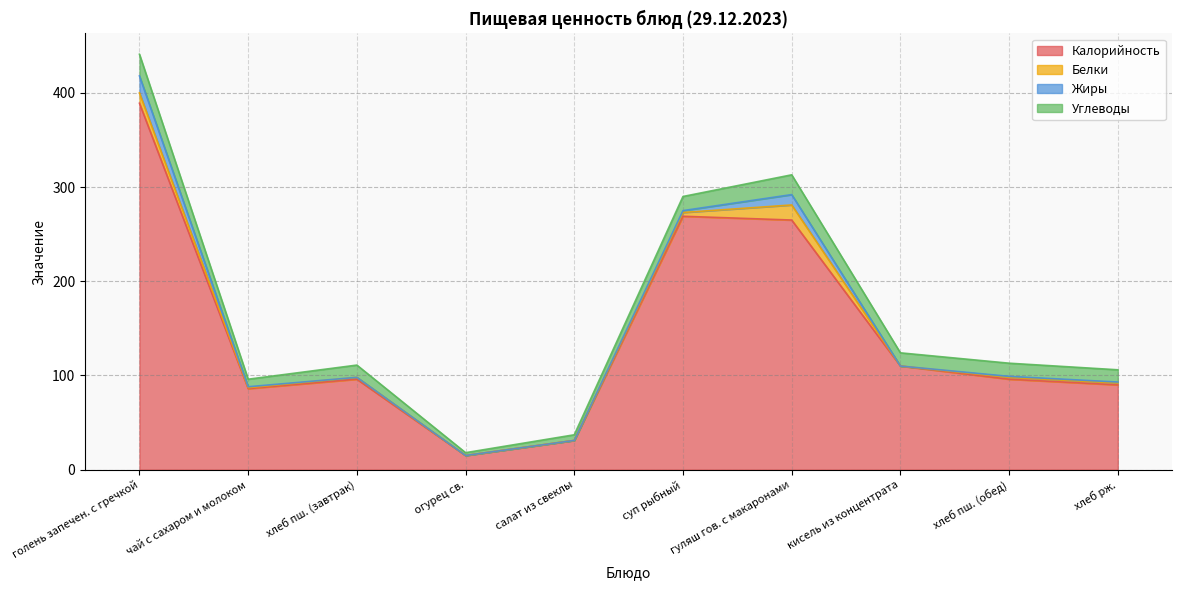

True or false: Белки and Жиры cross at least once.

False